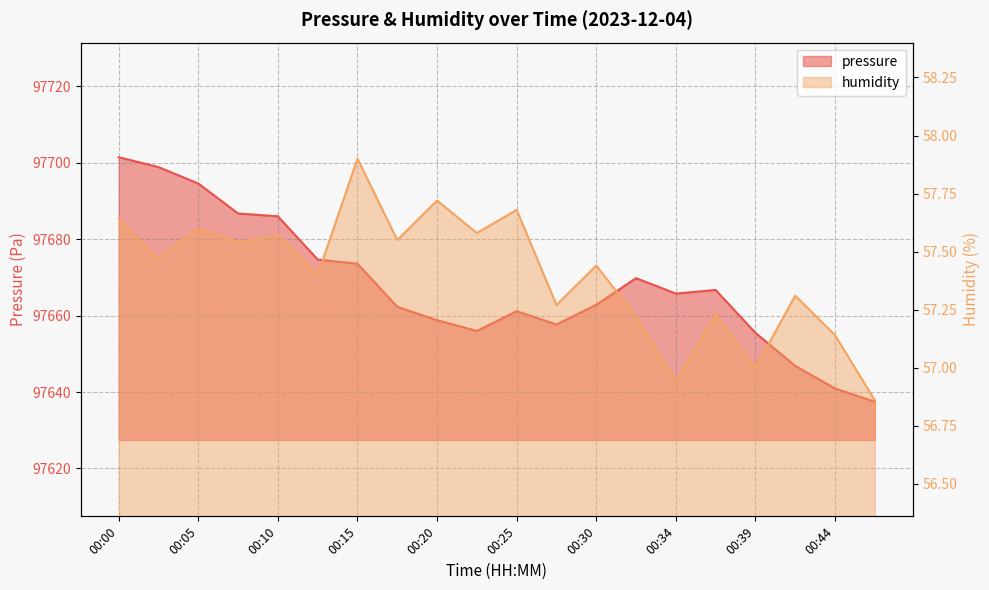

Between 00:10 and 00:34, which is larger?

00:10